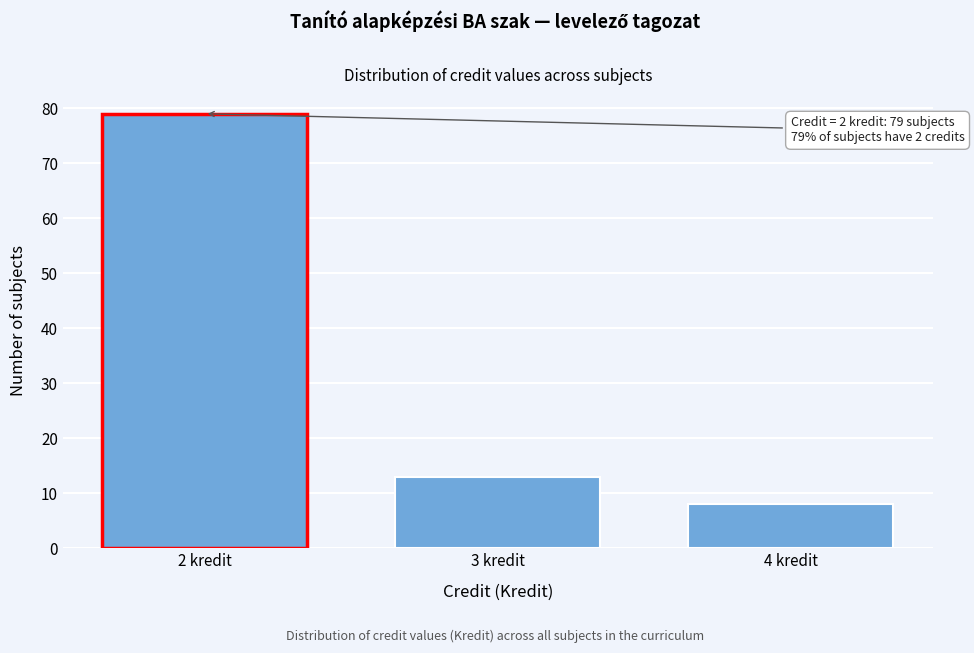

Reading right to left, what are all the values shown in this chart?

4 kredit=8	3 kredit=13	2 kredit=79